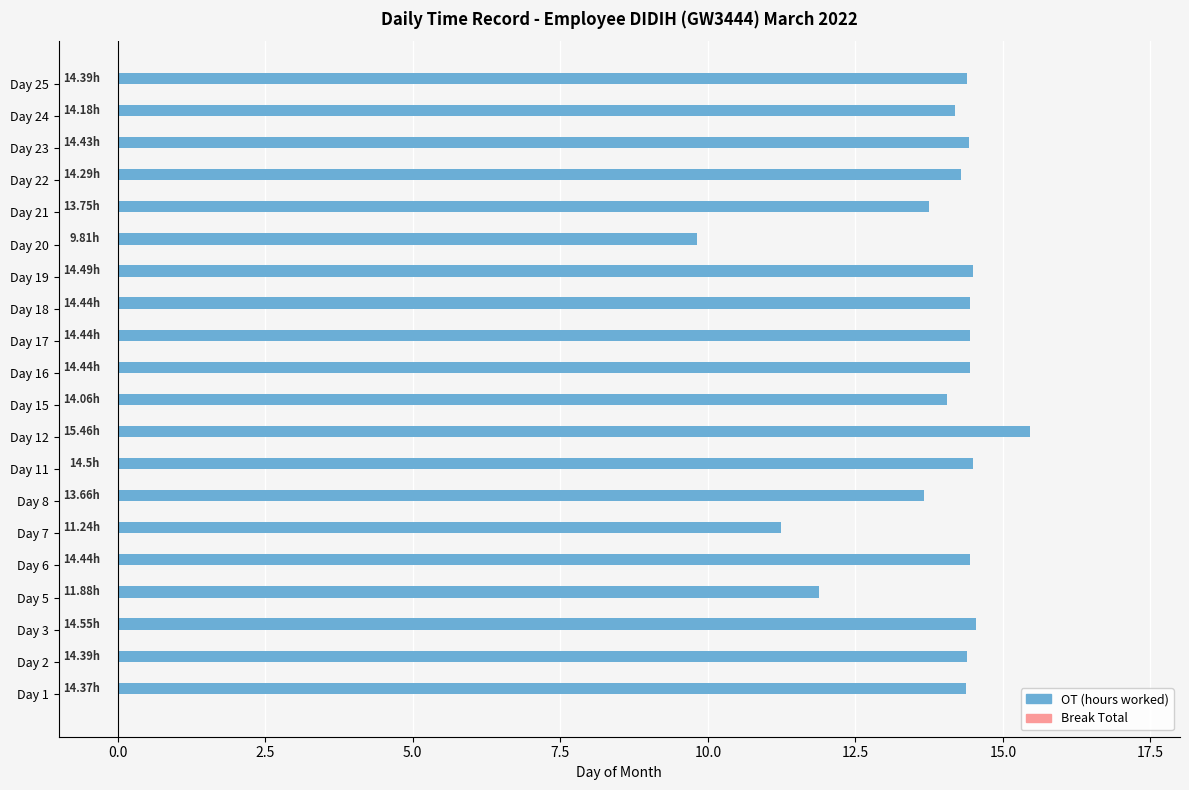

What is the change in value from Day 3 to Day 12?

+0.9